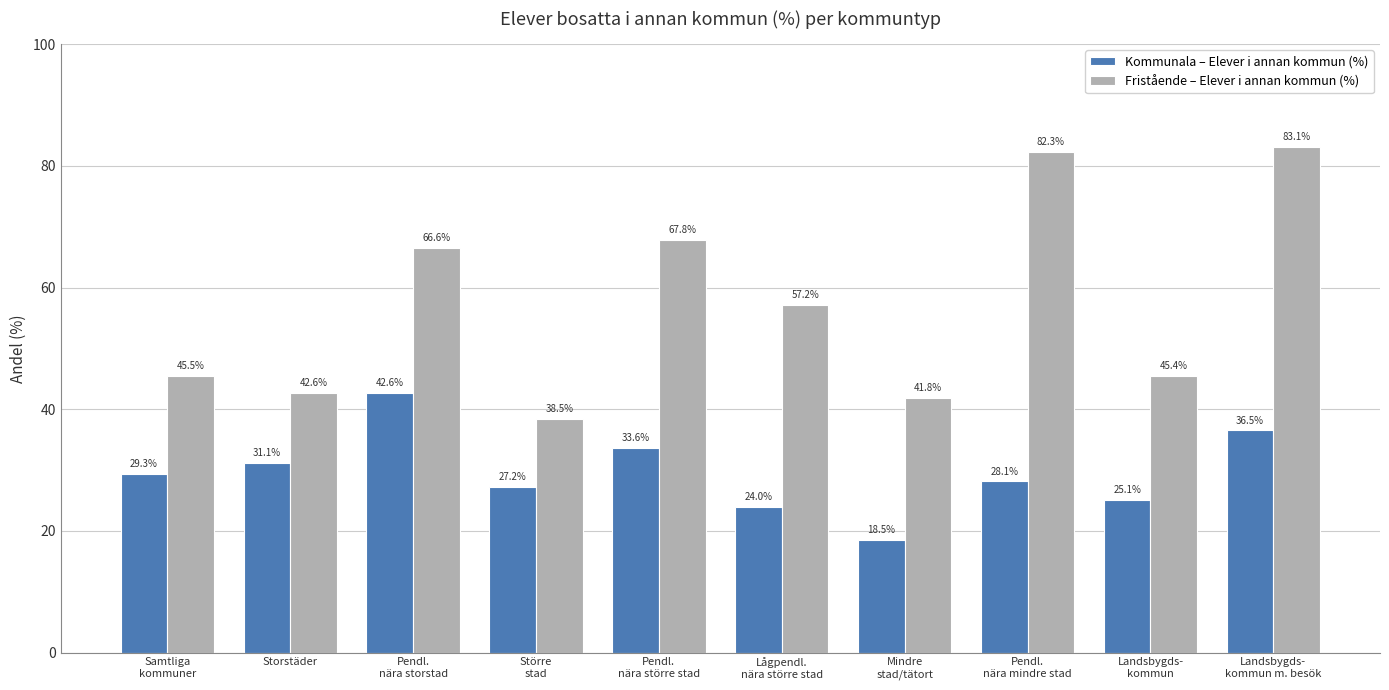

Does the chart contain stacked bars?

No